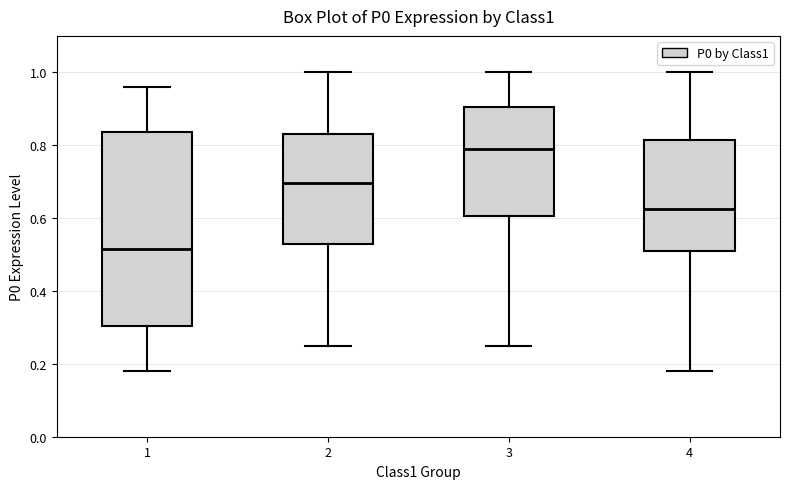

Which box is the tallest, from its lower edge to its upper edge?

1